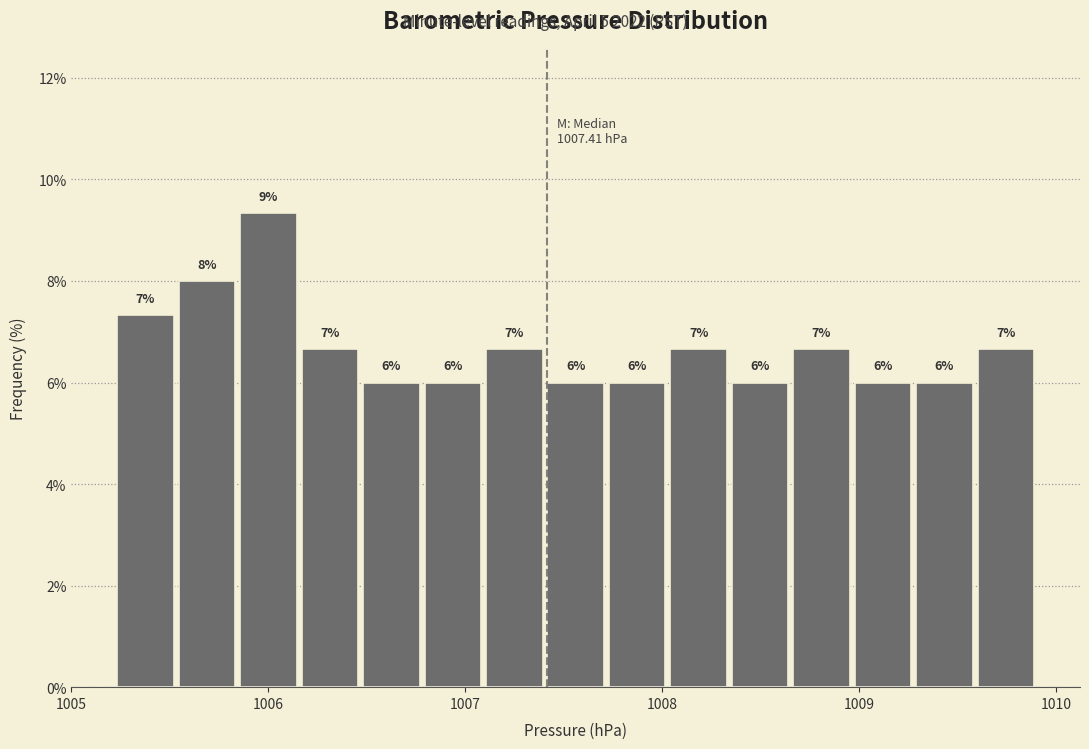

Around what value on the x-axis is the tallest bar? Give the approximate position of its centre, as read against the axis.

1006.0